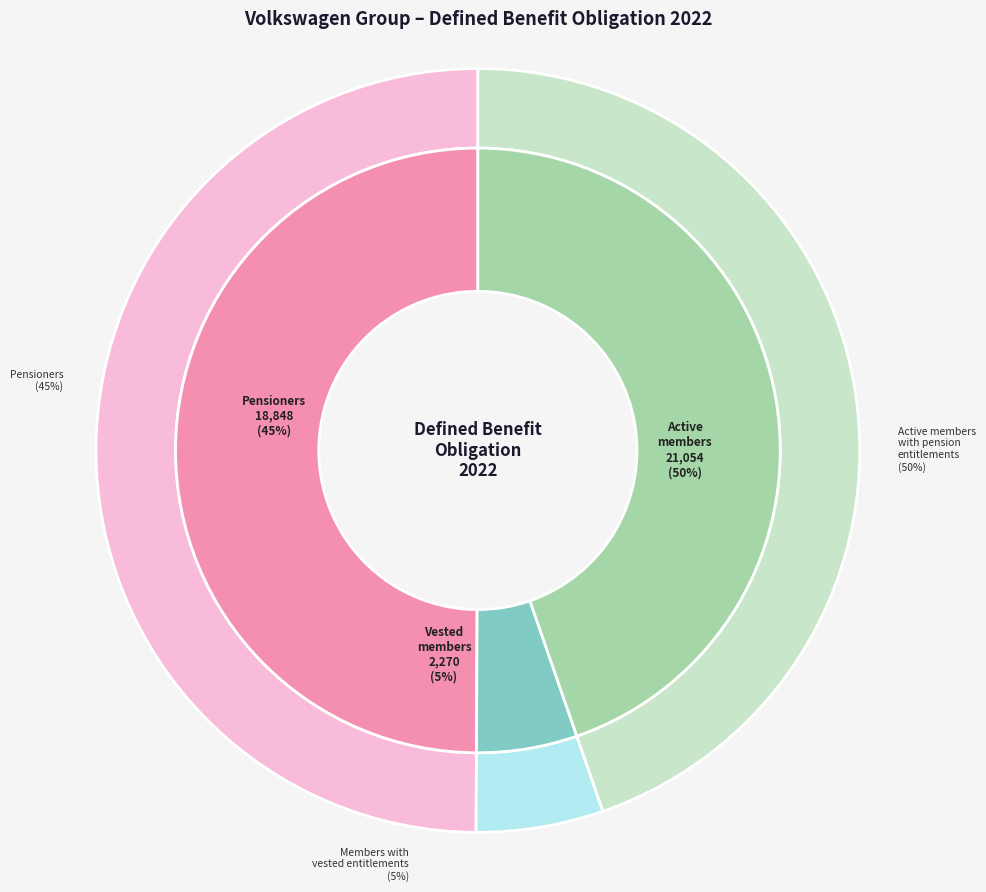

Which category has the biggest portion of the pie?

Active members with pension entitlements